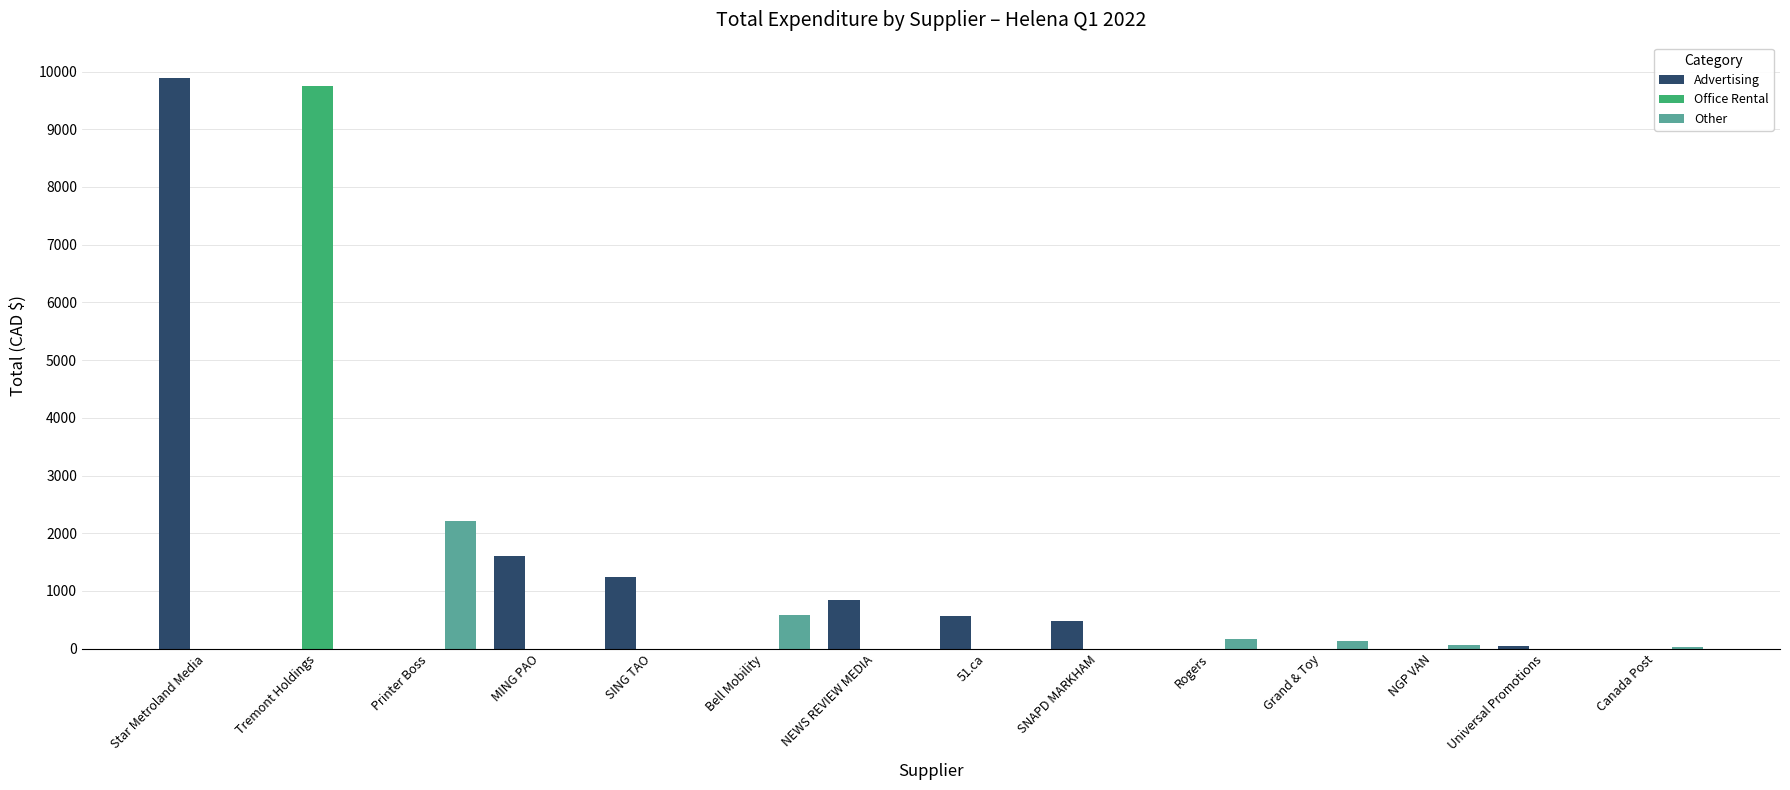

Is it true that Office Rental equals 0.0 at 51.ca?

True